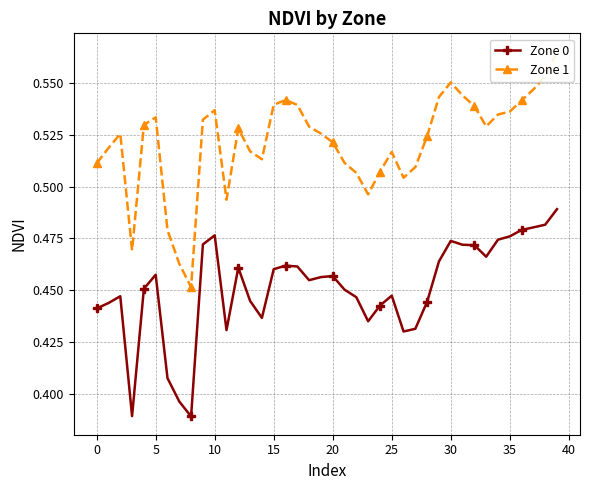

What is the maximum value for Zone 1?

0.6